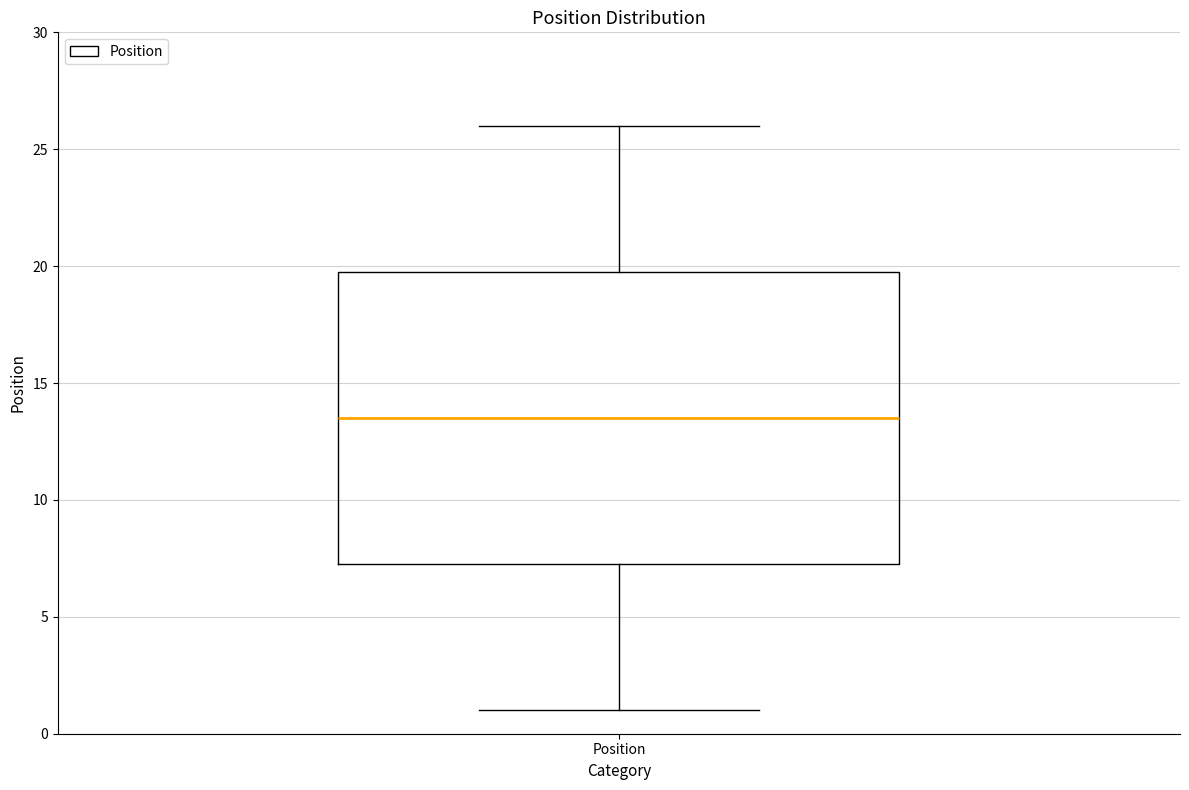

Where does the upper whisker of the box for Position end on the y-axis? The values are not printed on the chart, so give them approximately, as read against the axis.

26.0